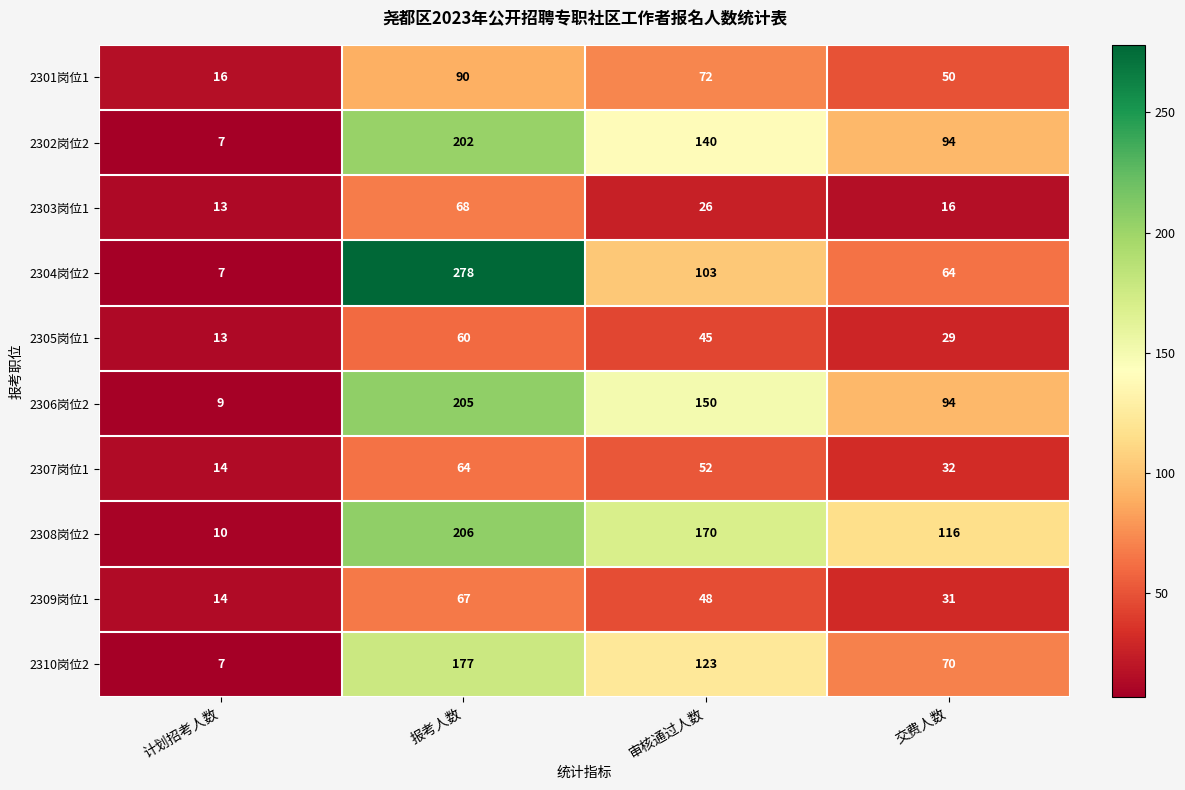

What is the difference between the maximum and minimum values in the 2303岗位1 series?

55